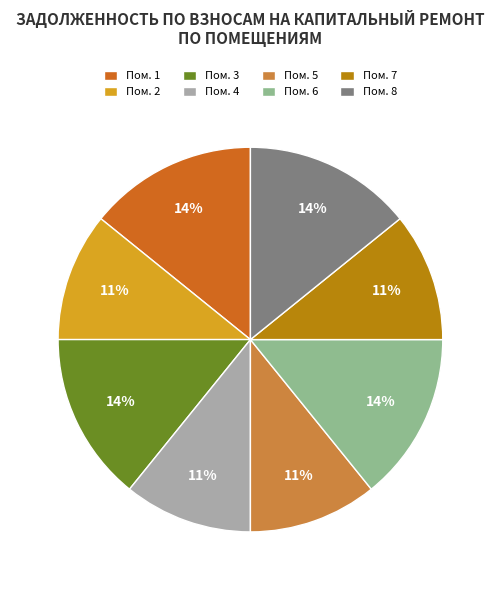

To the nearest percent, what portion does Пом. 2 represent?

11%